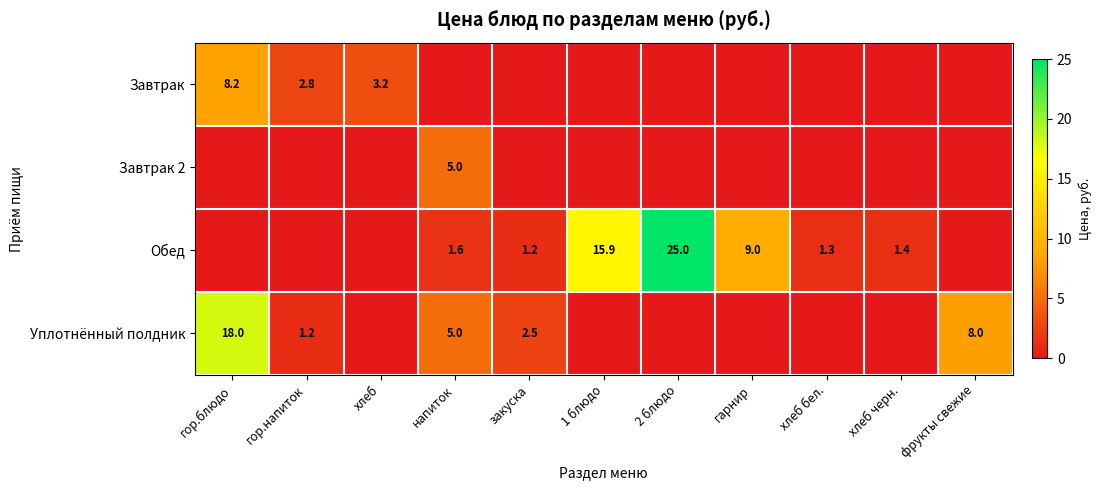

True or false: Уплотнённый полдник has a value of 4.2 at закуска.

False